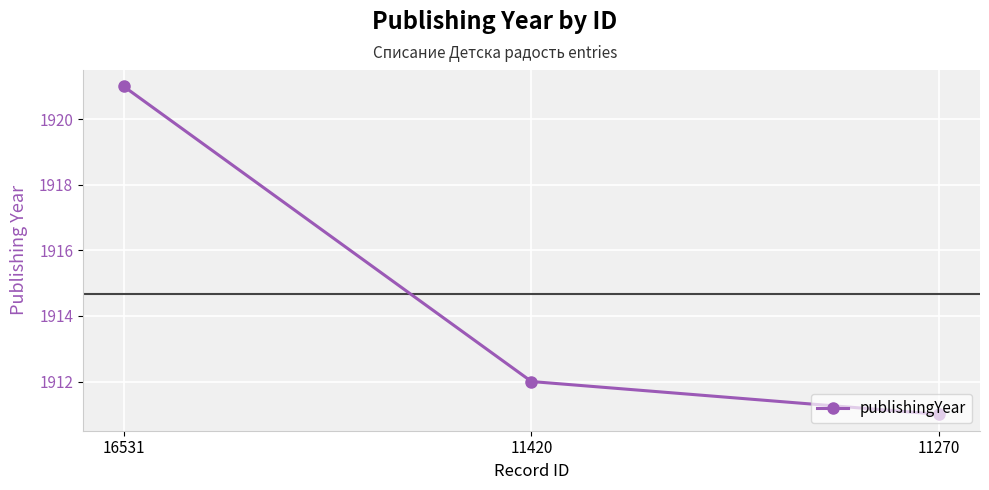

Count the values in the range 1911 to 1921.

3